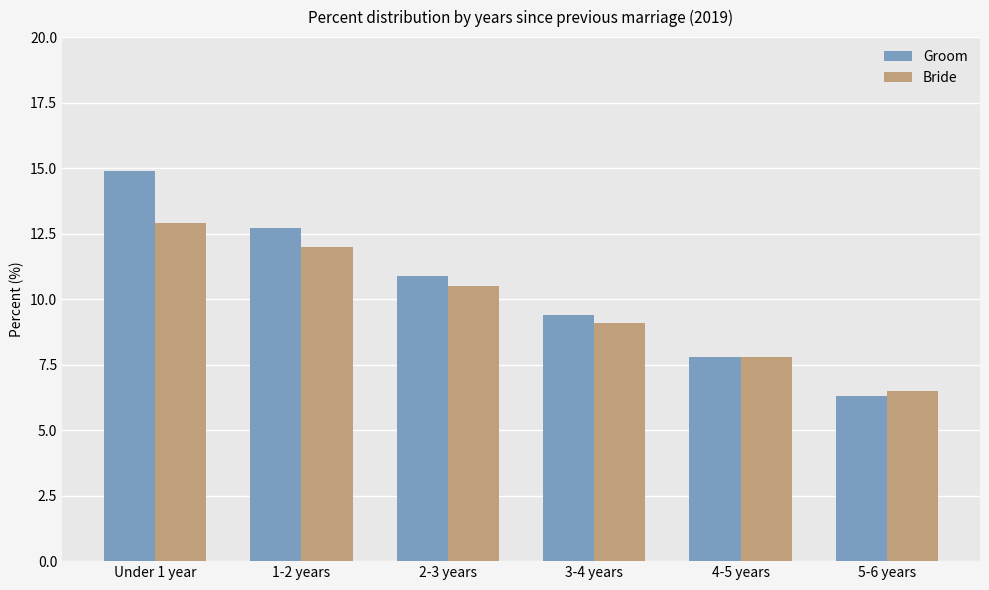

What is the label of the 1st bar from the left?

Under 1 year